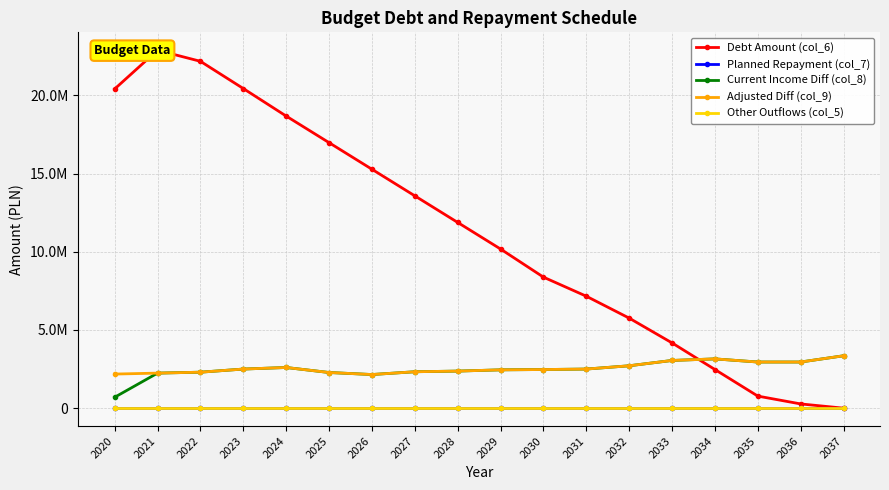

What is the difference between the highest and lowest values at 2037?

3350000.0